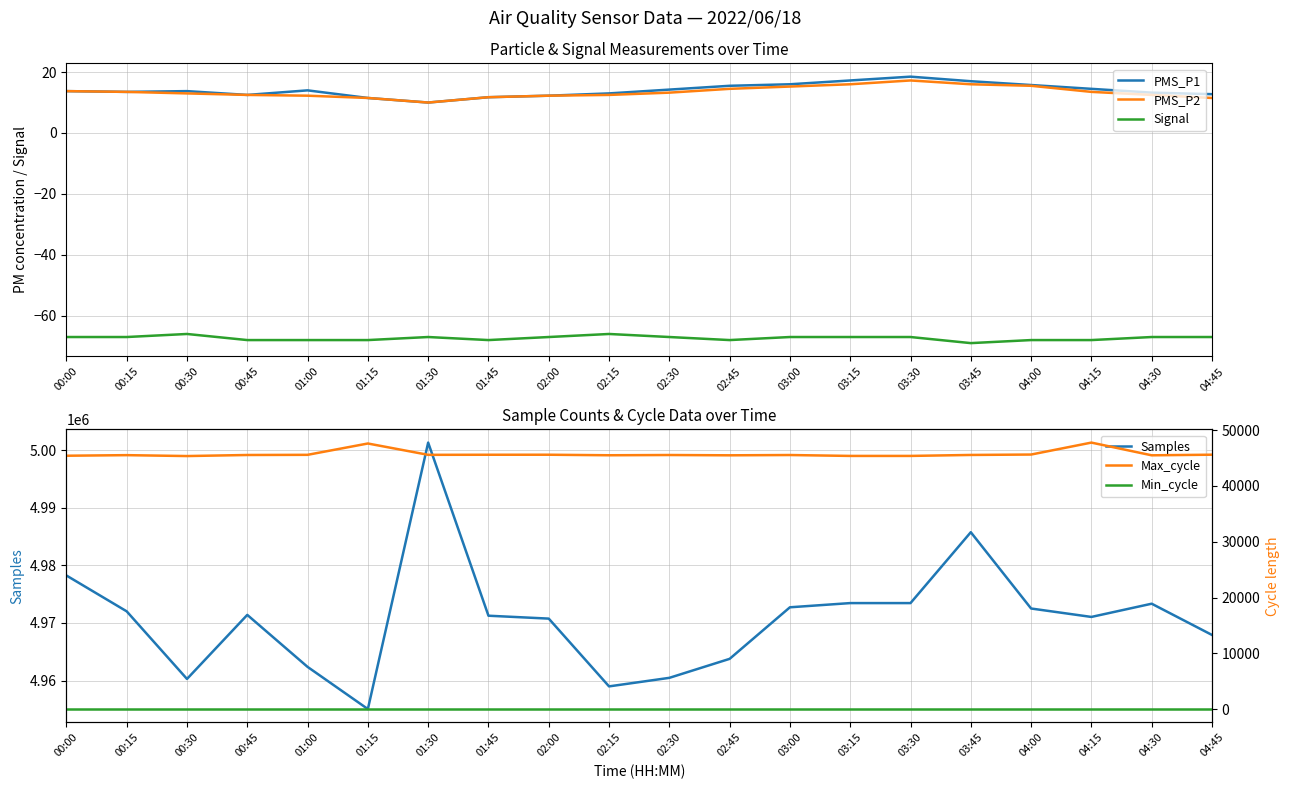

True or false: PMS_P1 has a value of 14.2 at 02:30.

True